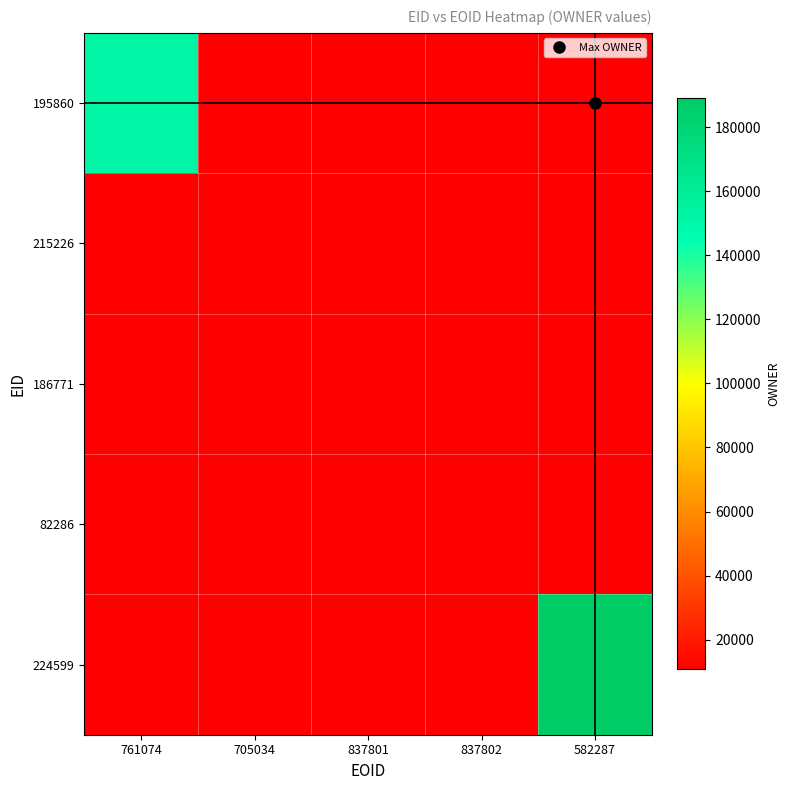

The value of 186771 at 837801 is 11104.0. True or false?

True